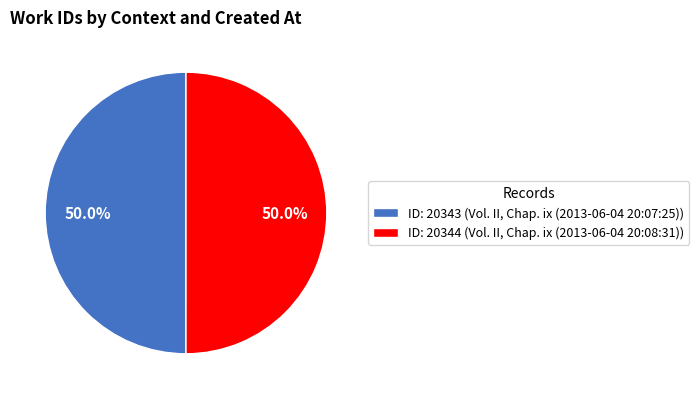

Approximately how many times larger is the value at ID: 20343 (Vol. II, Chap. ix (2013-06-04 20:07:25)) compared to ID: 20344 (Vol. II, Chap. ix (2013-06-04 20:08:31))?

1.0